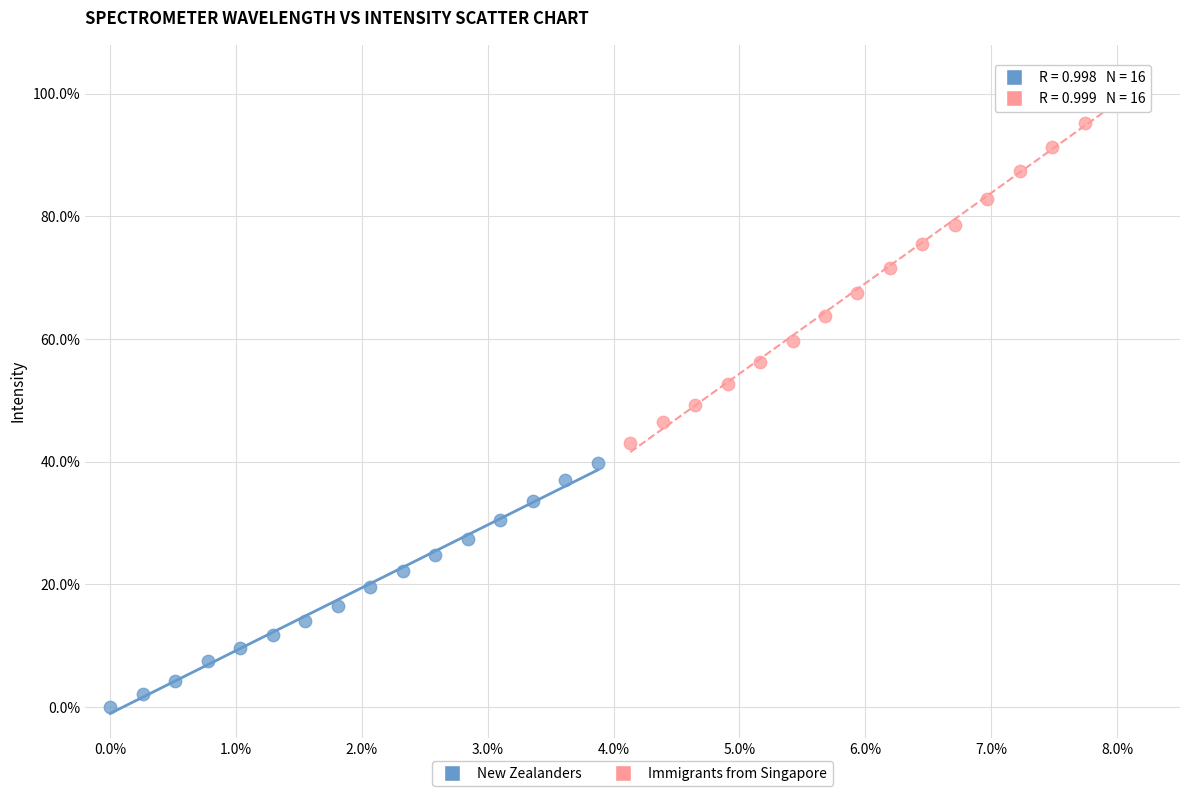

Which series reaches the maximum Y coordinate?

Immigrants from Singapore